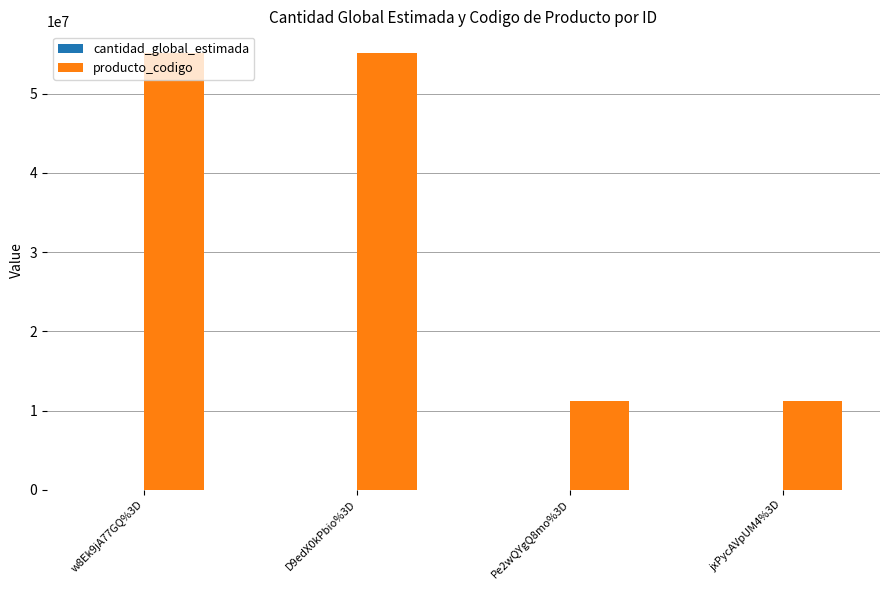

What is the sum of the producto_codigo values at jxPycAVpUM4%3D and D9edX0kPbio%3D?

66273408